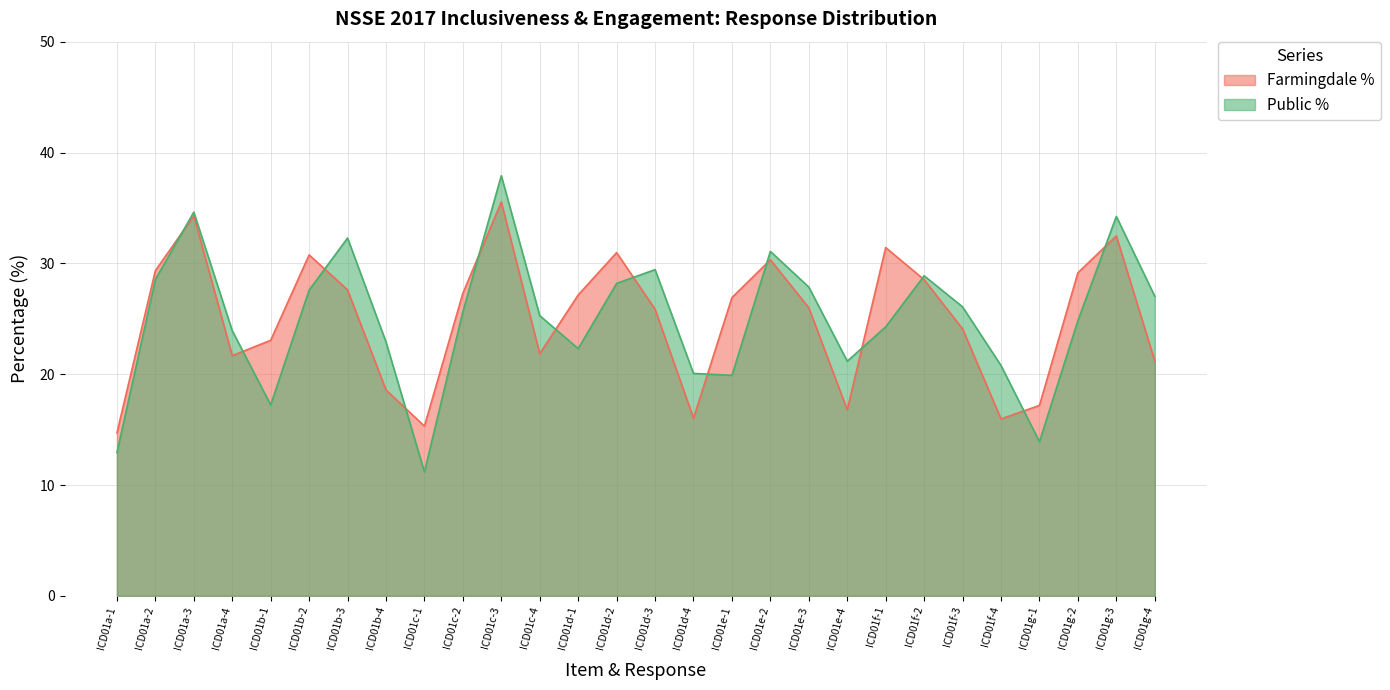

Rank the series by their maximum value, from lowest to highest.

Farmingdale %, Public %